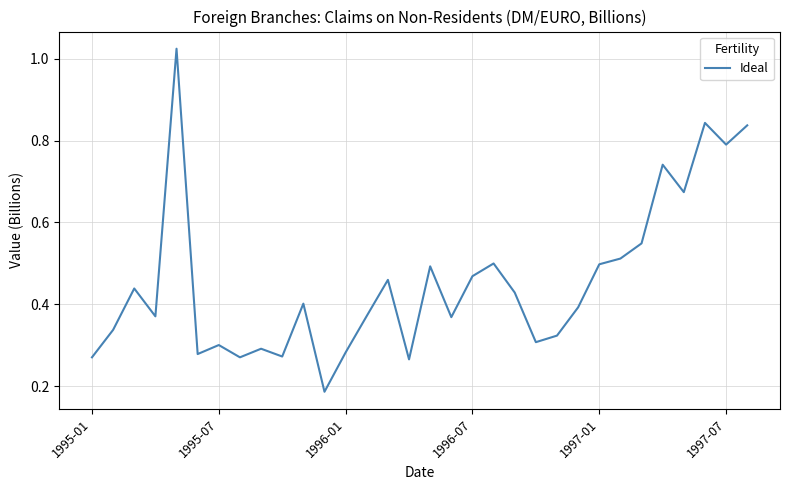

How many interior local peaks (higher than both neighbors) does the data have?

10